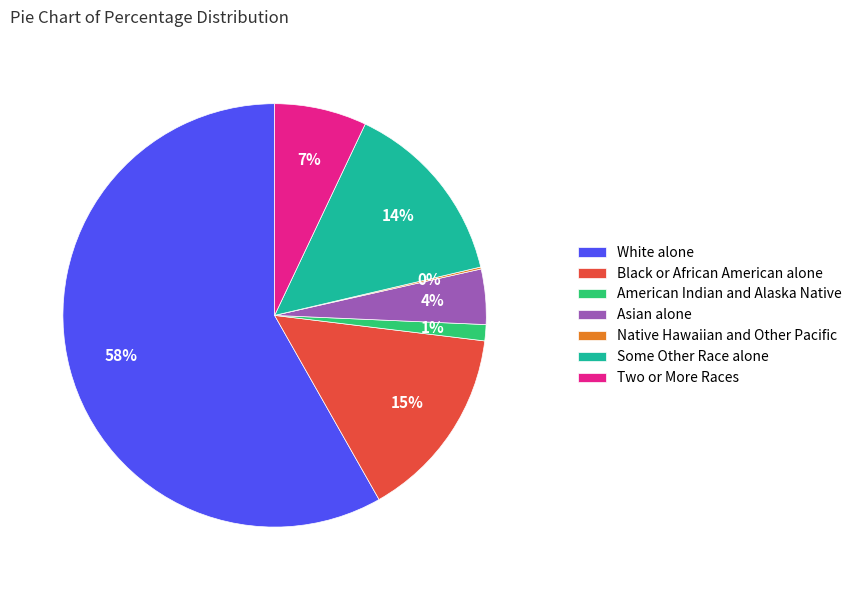

The Black or African American alone slice represents 6% of the pie. True or false?

False